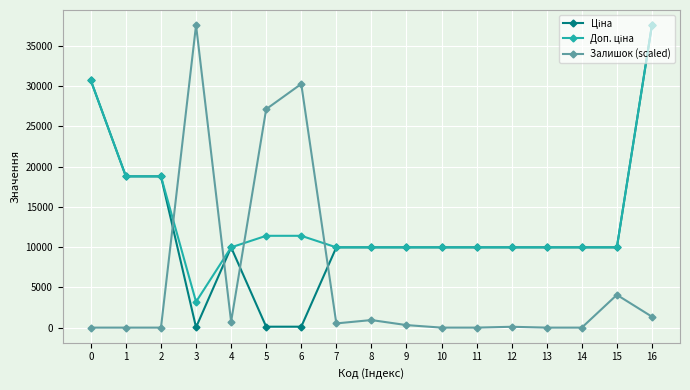

Does the chart display data point markers on the line(s)?

Yes